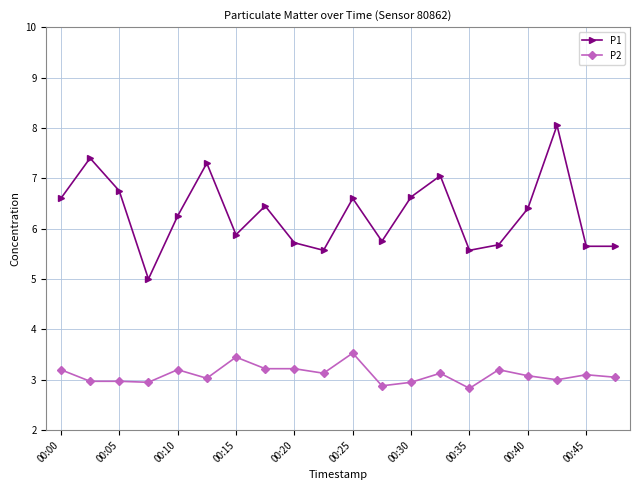

What is the sum of all P1 values?

126.0